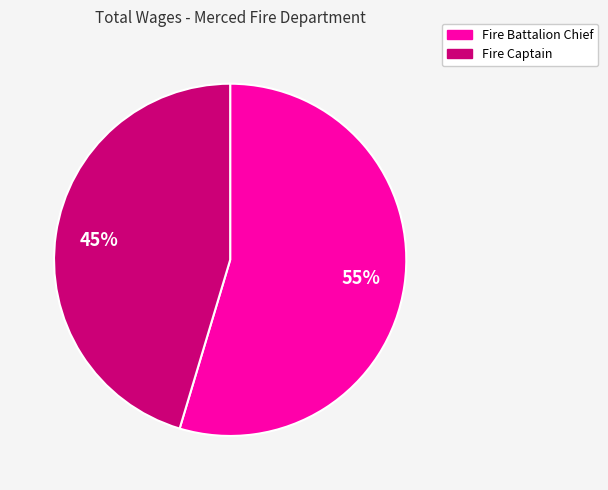

Do Fire Captain and Fire Battalion Chief together represent more than half of the pie?

Yes